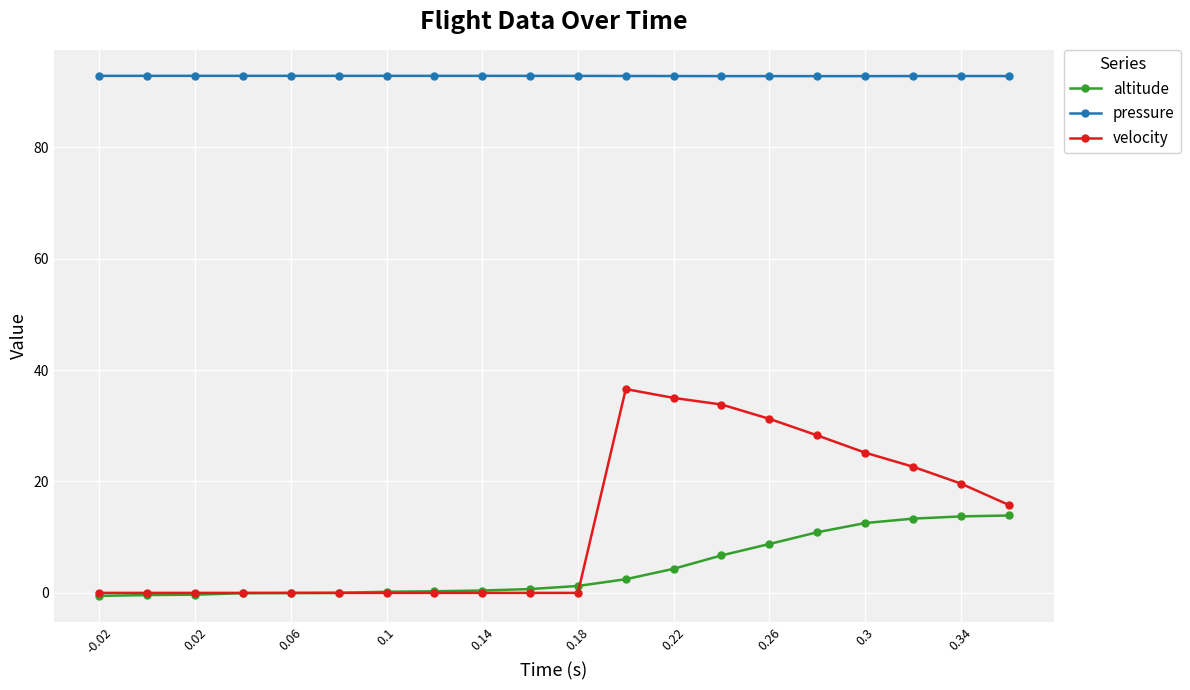

What is the highest value of the altitude series?

13.9